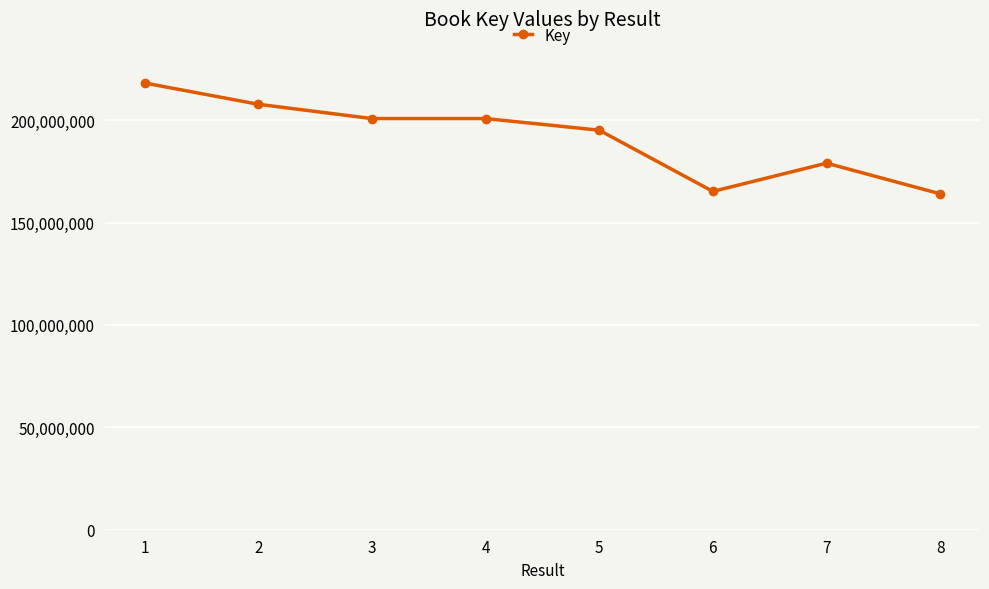

What is the greatest value displayed?

218167141